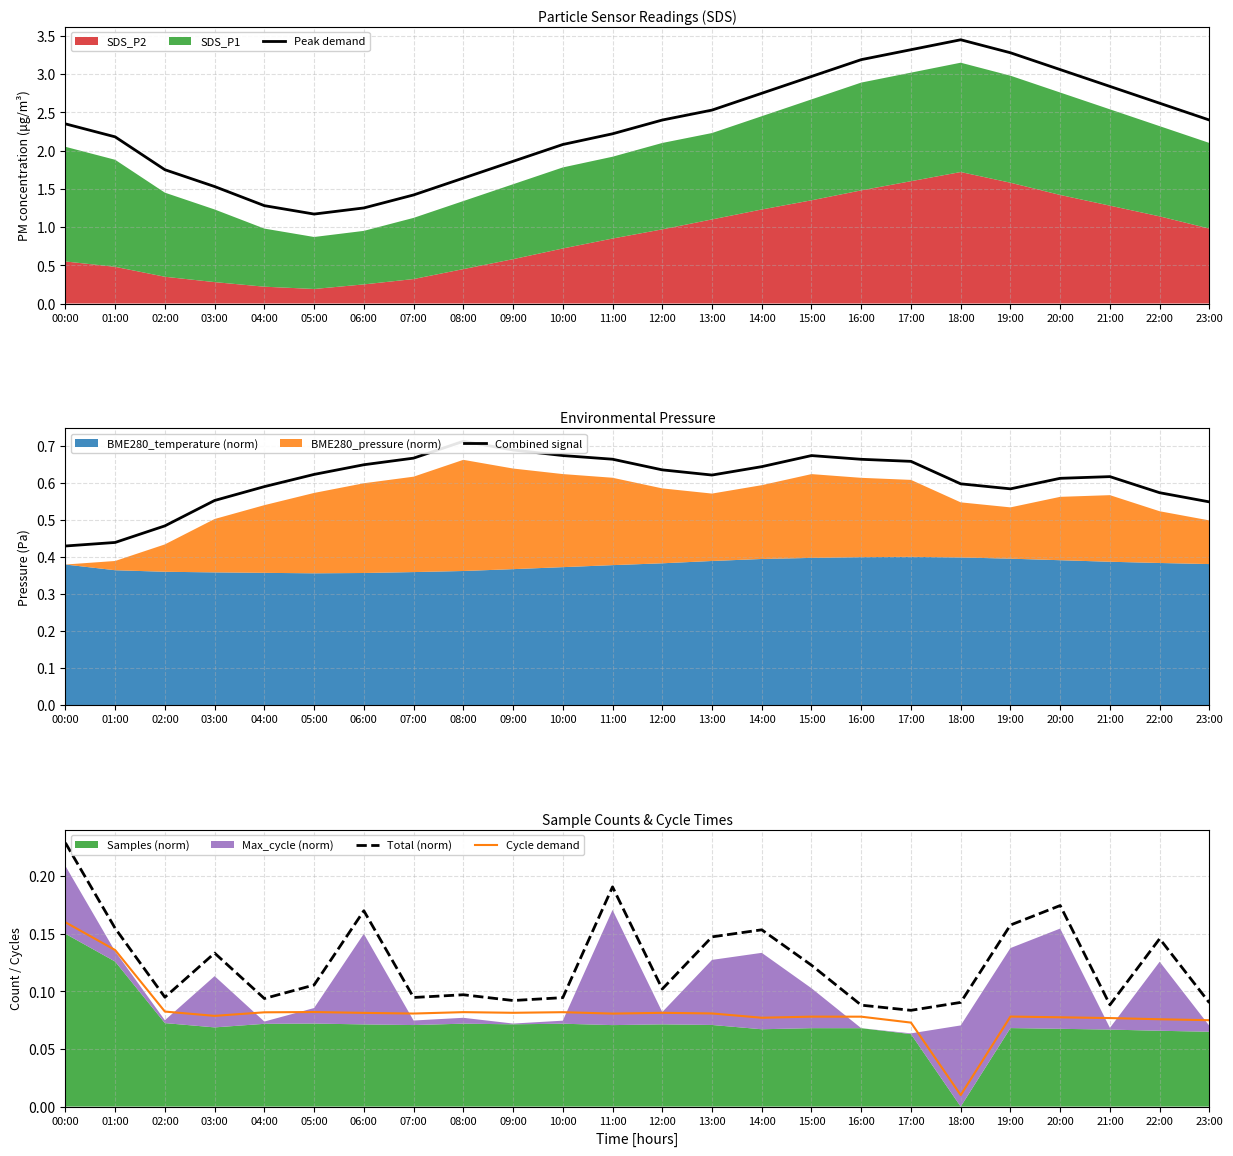

What is the maximum value for Peak demand?

3.4